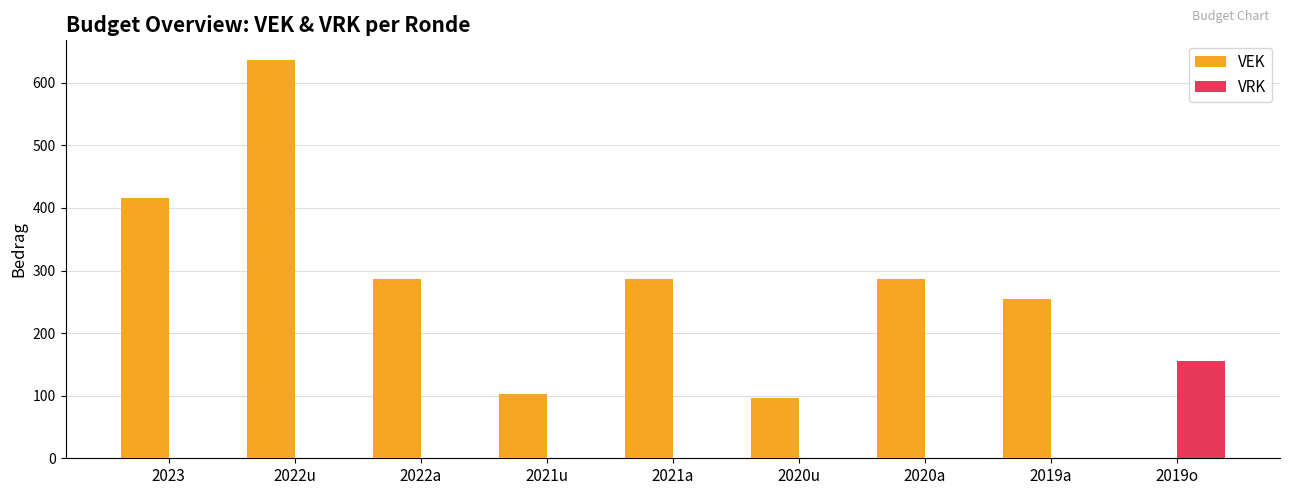

How many values in VEK are above zero?

8